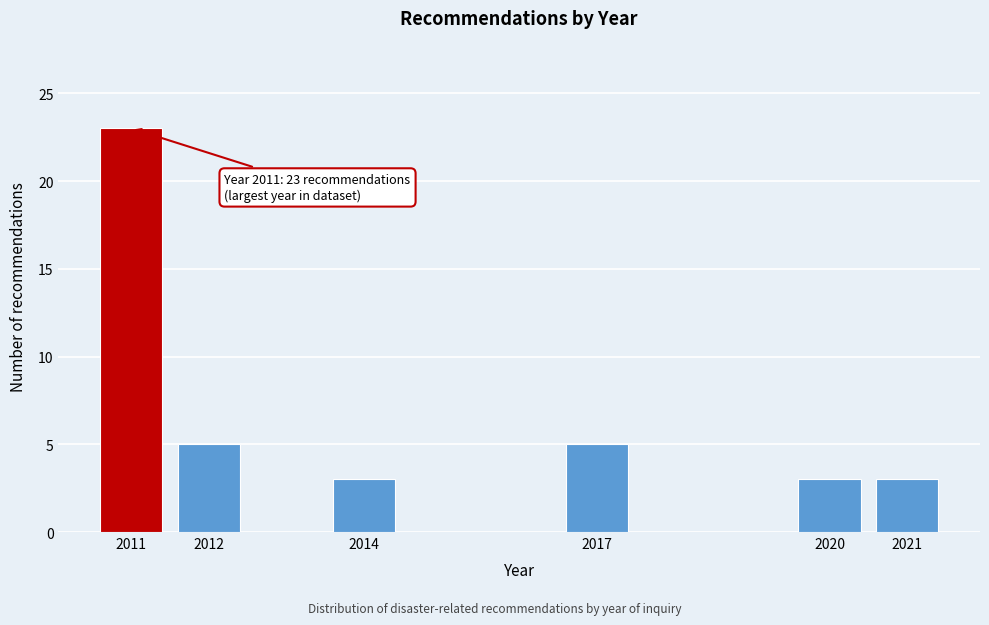

Reading left to right, what are all the values shown in this chart?

2011=23	2012=5	2014=3	2017=5	2020=3	2021=3